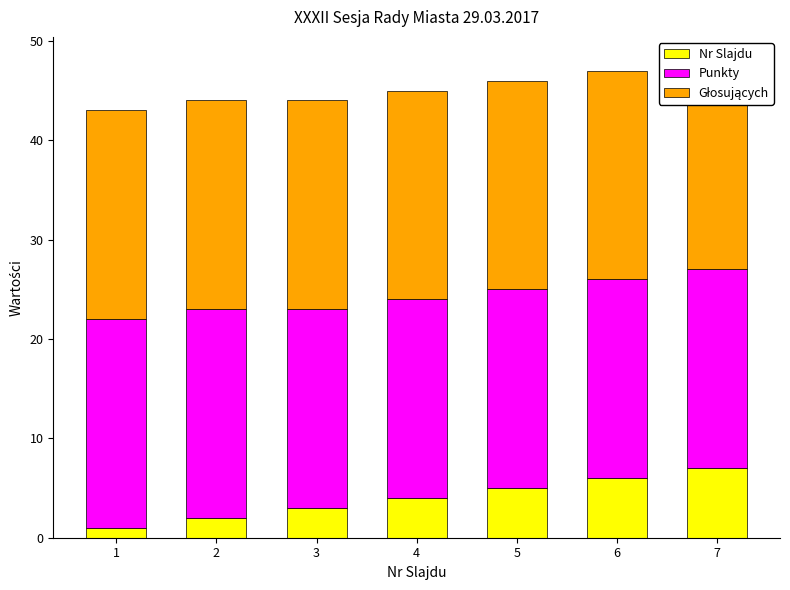

Is the value of Nr Slajdu at 4 greater than the value of Głosujących at 3?

No